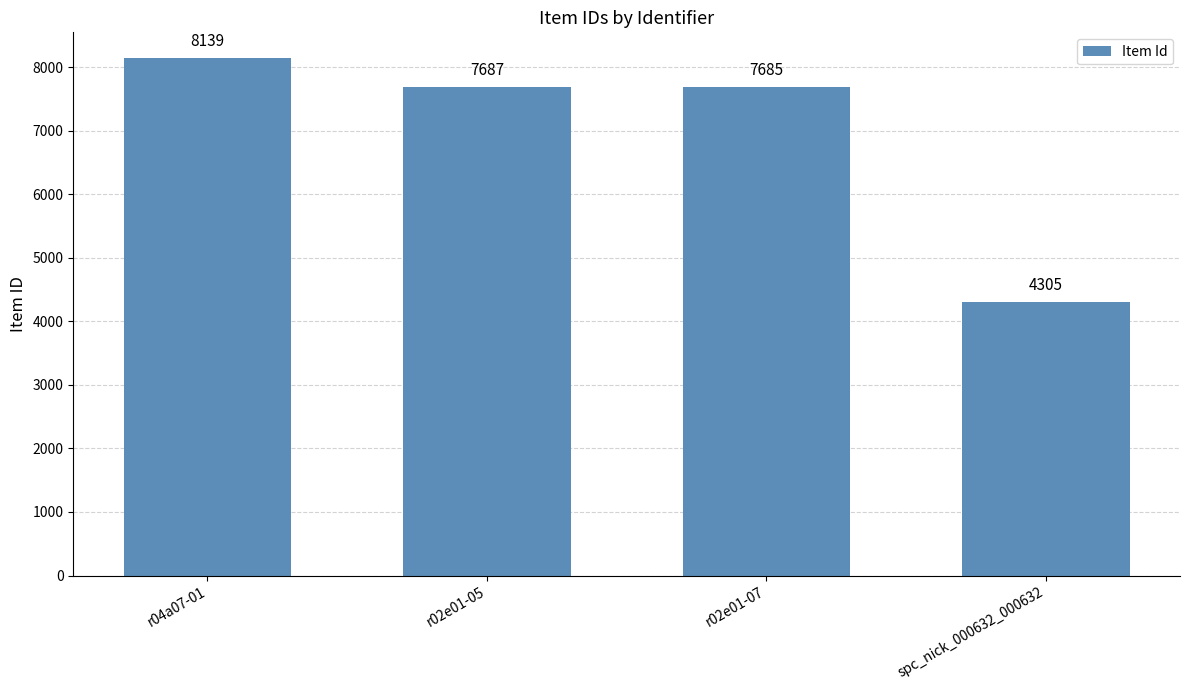

Reading left to right, what are all the values shown in this chart?

r04a07-01=8139	r02e01-05=7687	r02e01-07=7685	spc_nick_000632_000632=4305